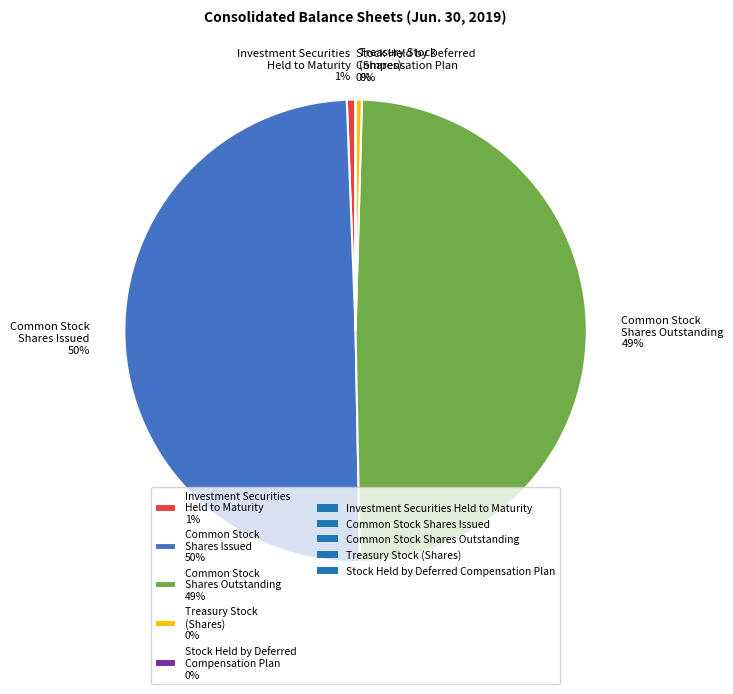

True or false: Common Stock Shares Outstanding 49% accounts for 36% of the total.

False